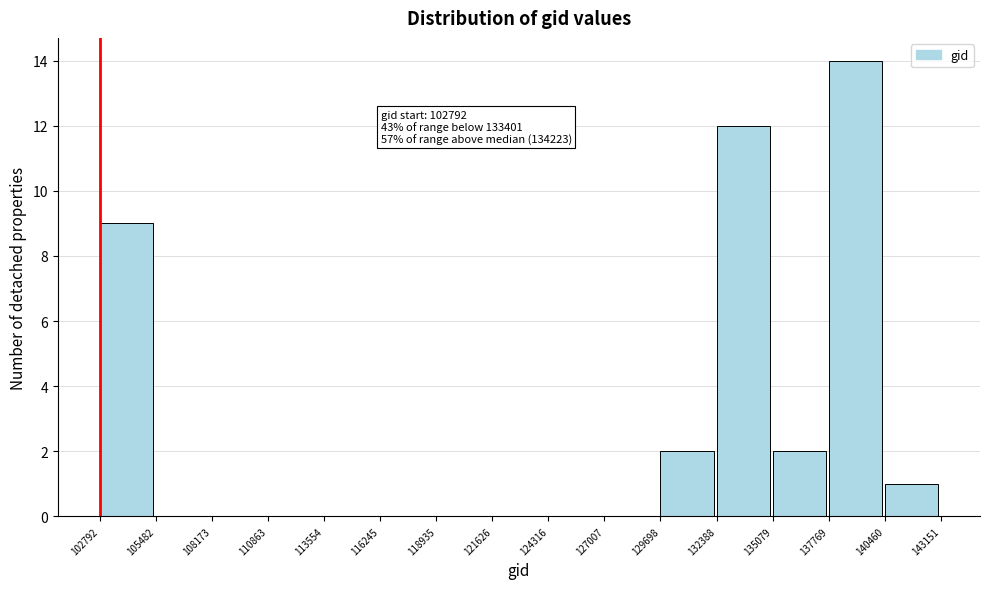

Over which range of the x-axis is the bar tallest?

137769 to 140460